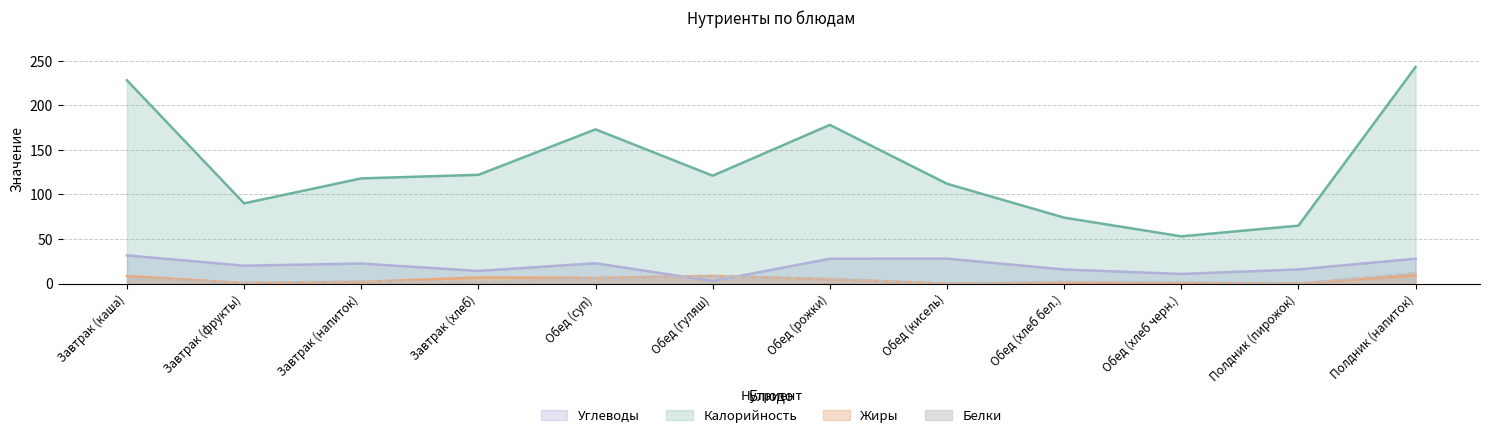

At which label is Углеводы closest to 17?

Полдник (пирожок)